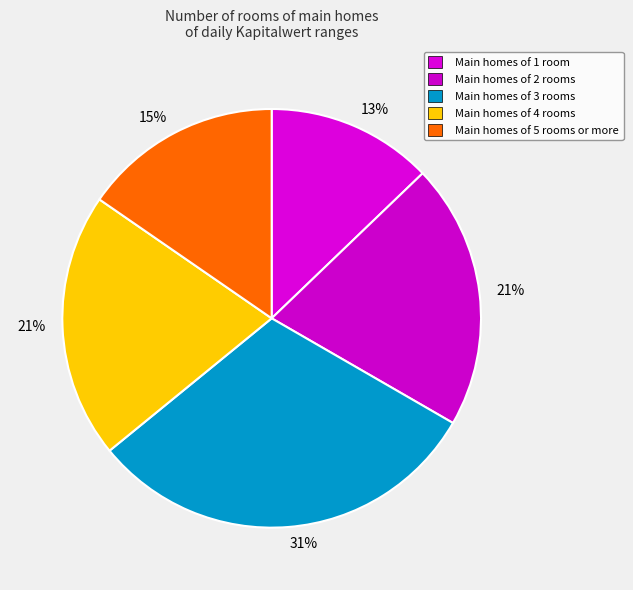

Is there a majority slice in this chart?

No